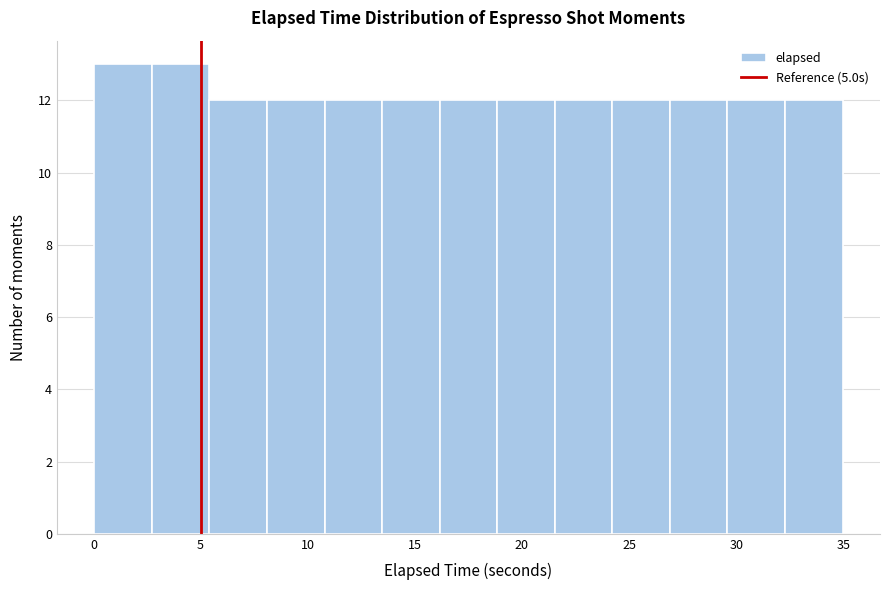

Reading left to right, transcribe this chart: for each bar, give the range it covers on the x-axis and its height. Neither the bar edges nor the heights are printed on the chart, so give them approximately, as read against the axes.

0.0 to 2.5: 13
2.5 to 5.5: 13
5.5 to 8.0: 12
8.0 to 11.0: 12
11.0 to 13.5: 12
13.5 to 16.0: 12
16.0 to 19.0: 12
19.0 to 21.5: 12
21.5 to 24.0: 12
24.0 to 27.0: 12
27.0 to 29.5: 12
29.5 to 32.5: 12
32.5 to 35.0: 12